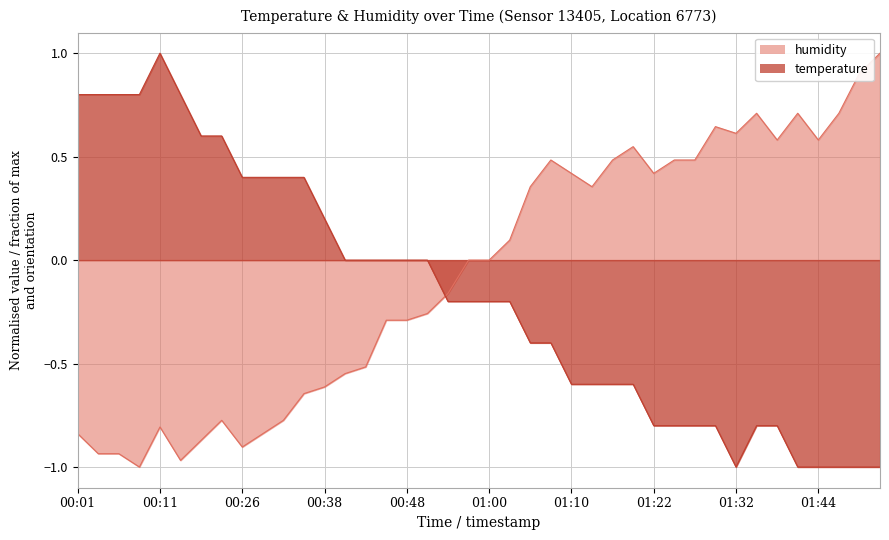

Rank the series at 00:14 from highest to lowest value.

temperature, humidity